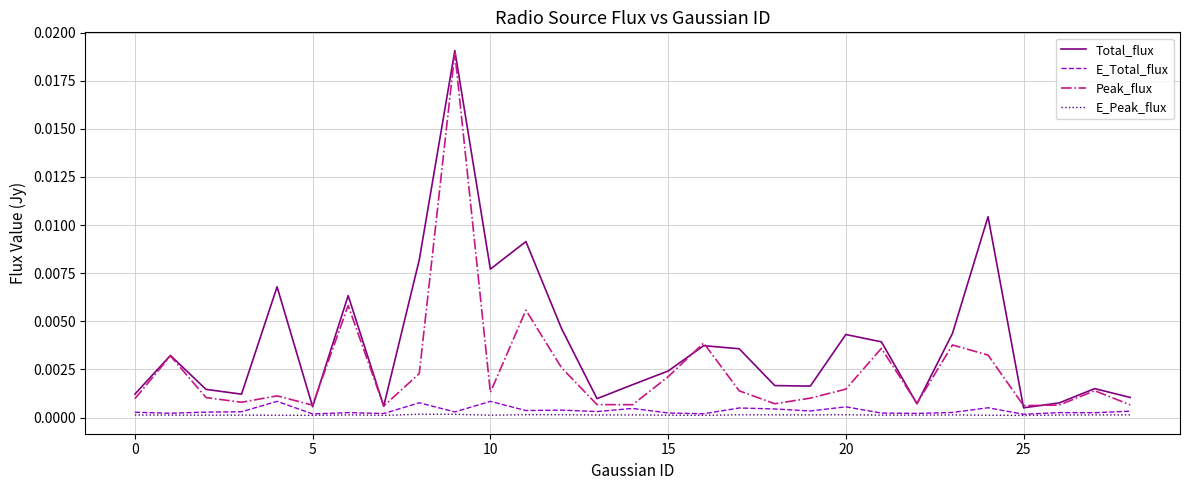

Which series has the largest range (max minus min)?

Total_flux